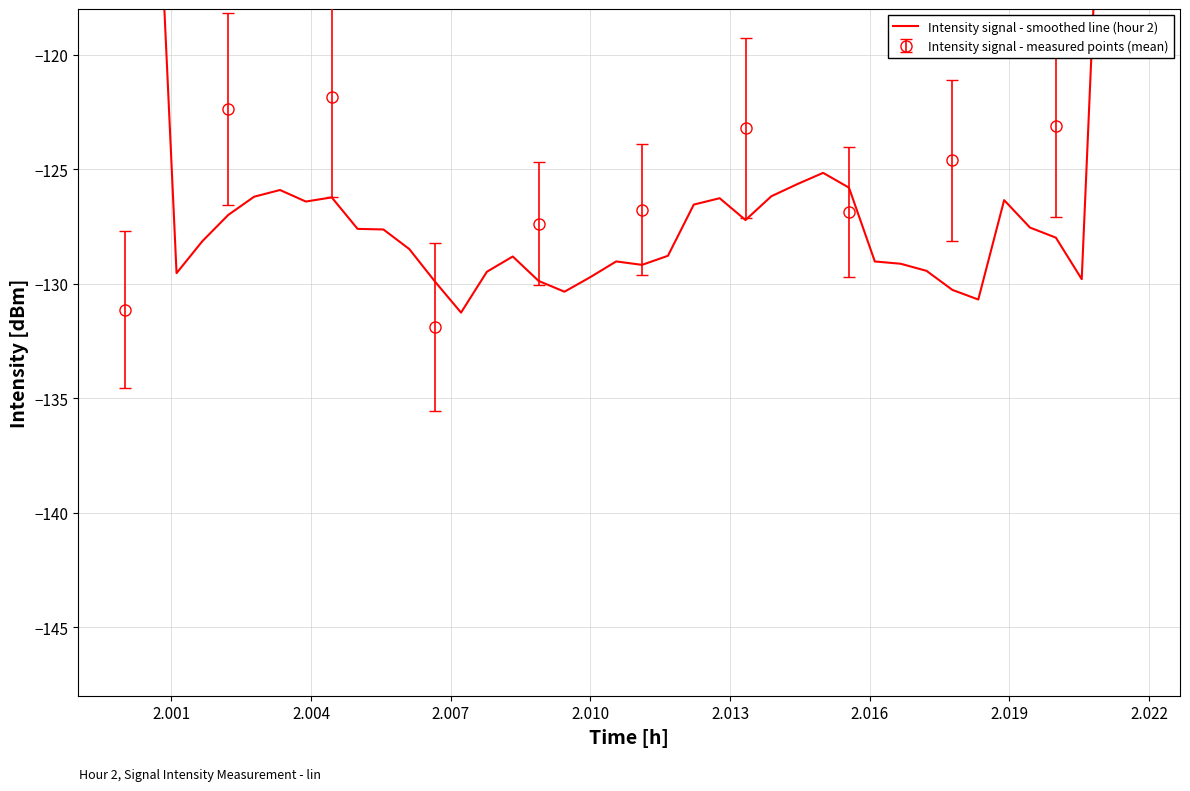

True or false: Intensity signal - measured points (mean) has more than 1 interior local peaks.

True